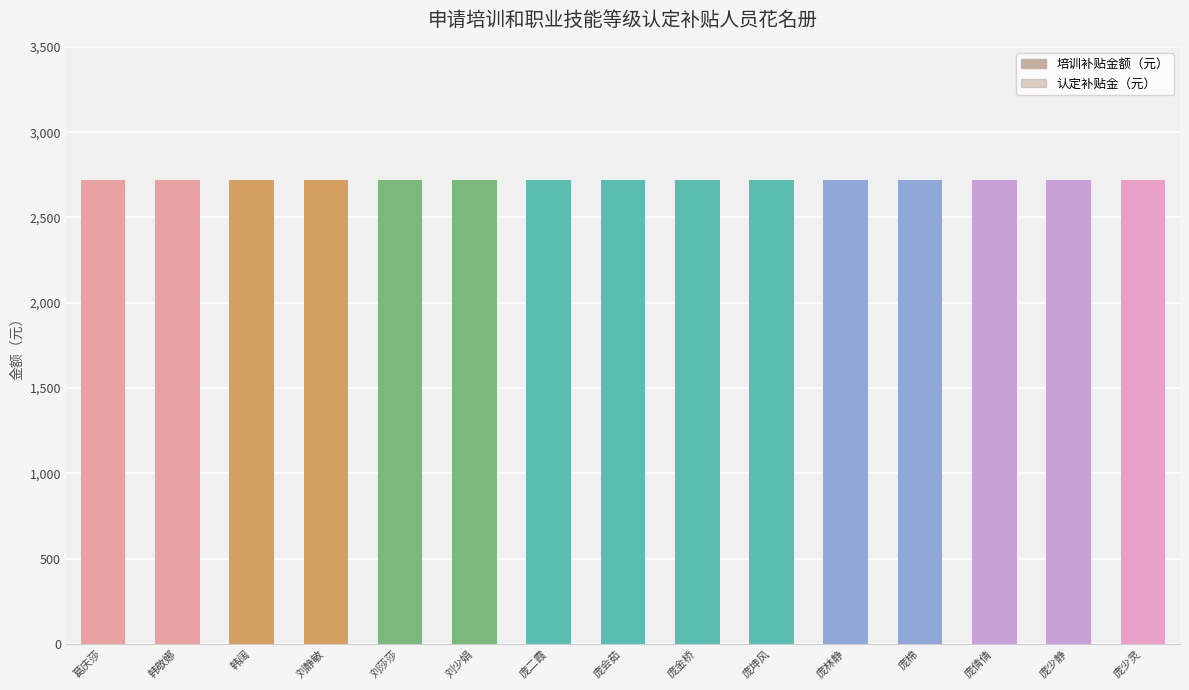

Where is 培训补贴金额（元） nearest to the value 2720?

葛庆莎